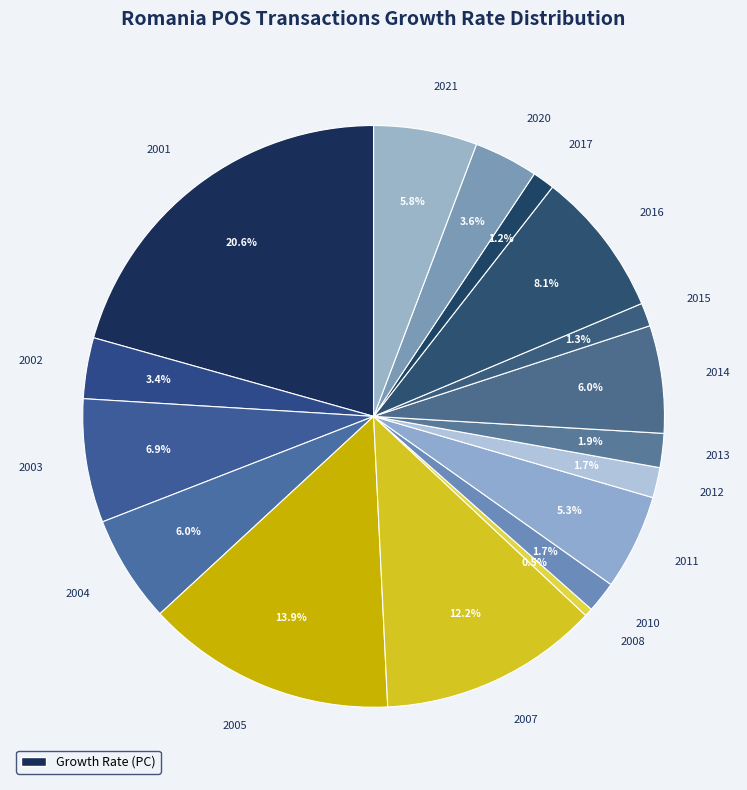

Count the number of slices in the pie.

17